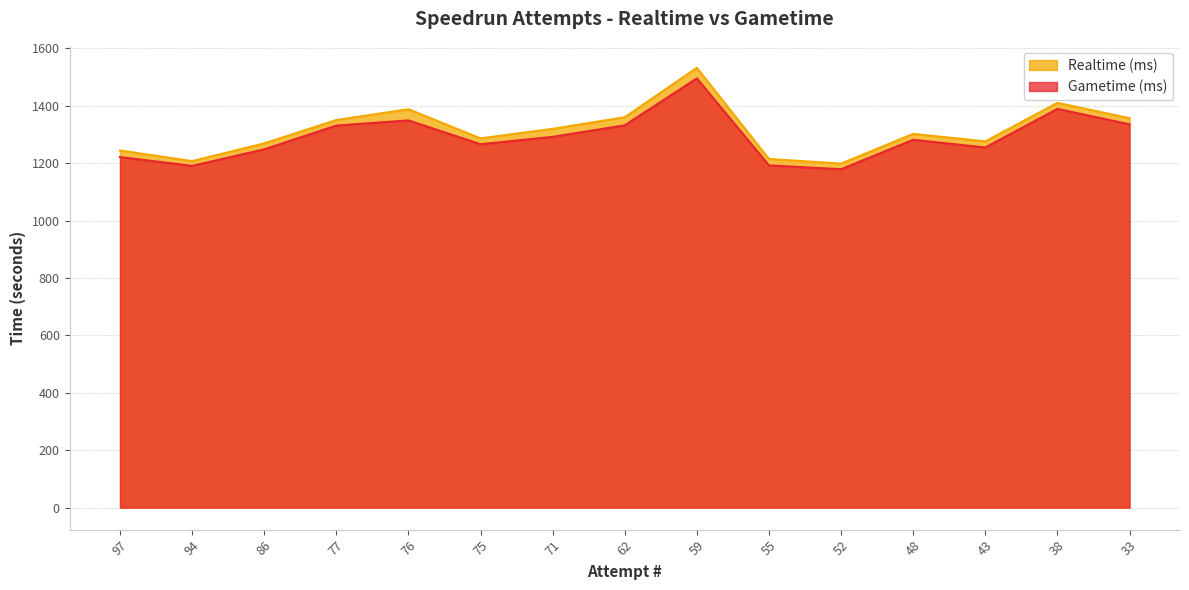

True or false: Gametime (ms) has a value of 1281.5 at 48.

True